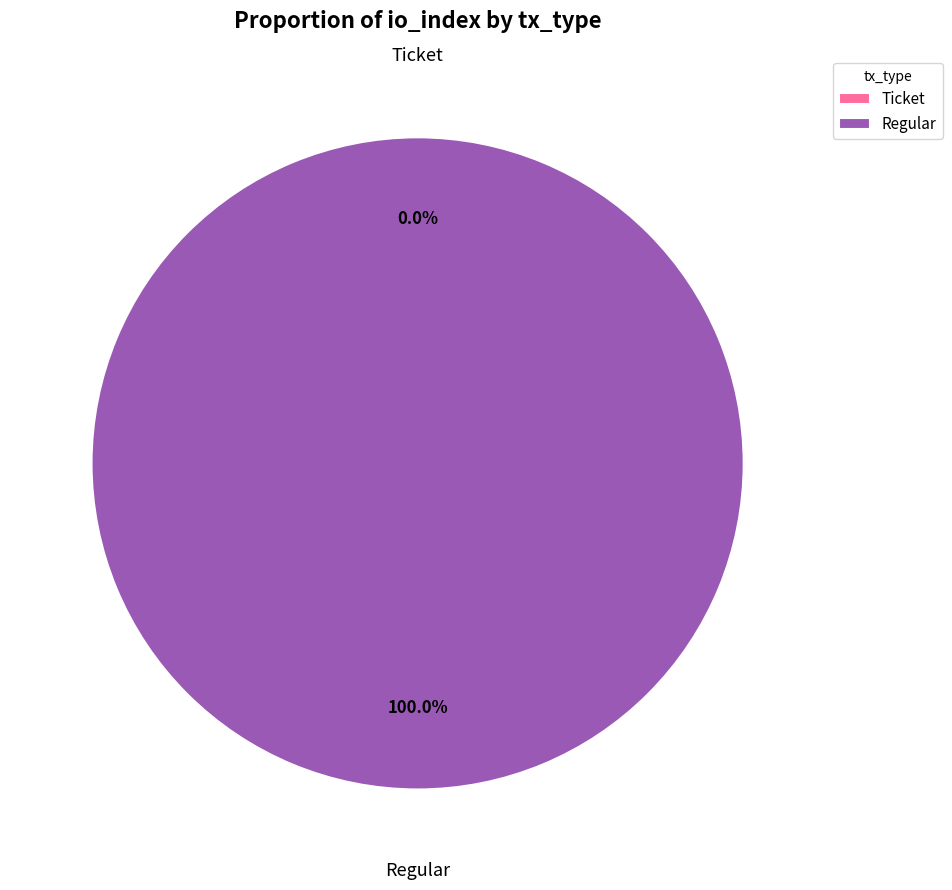

How many segments does this pie chart have?

2